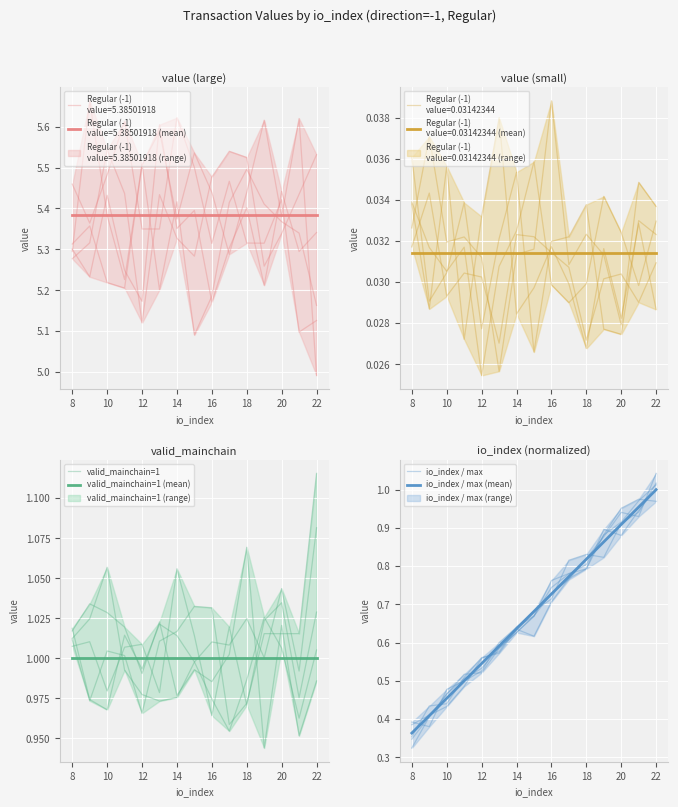

What is the lowest value of the io_index / max series?

0.4